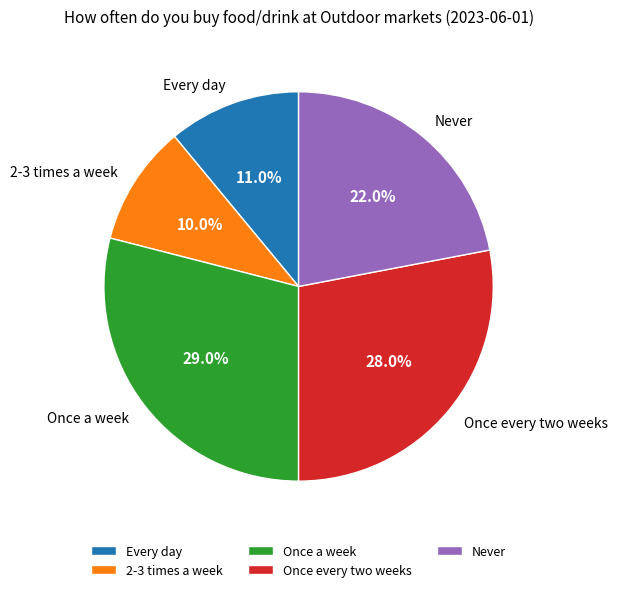

Which slice is the largest?

Once a week